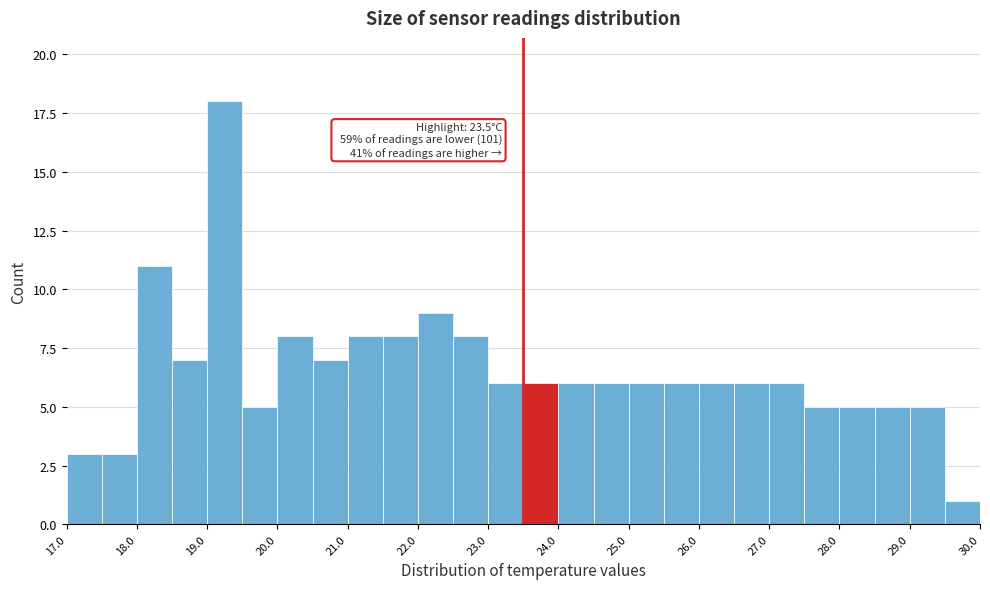

Over which range of the x-axis is the bar tallest?

19.0 to 19.5